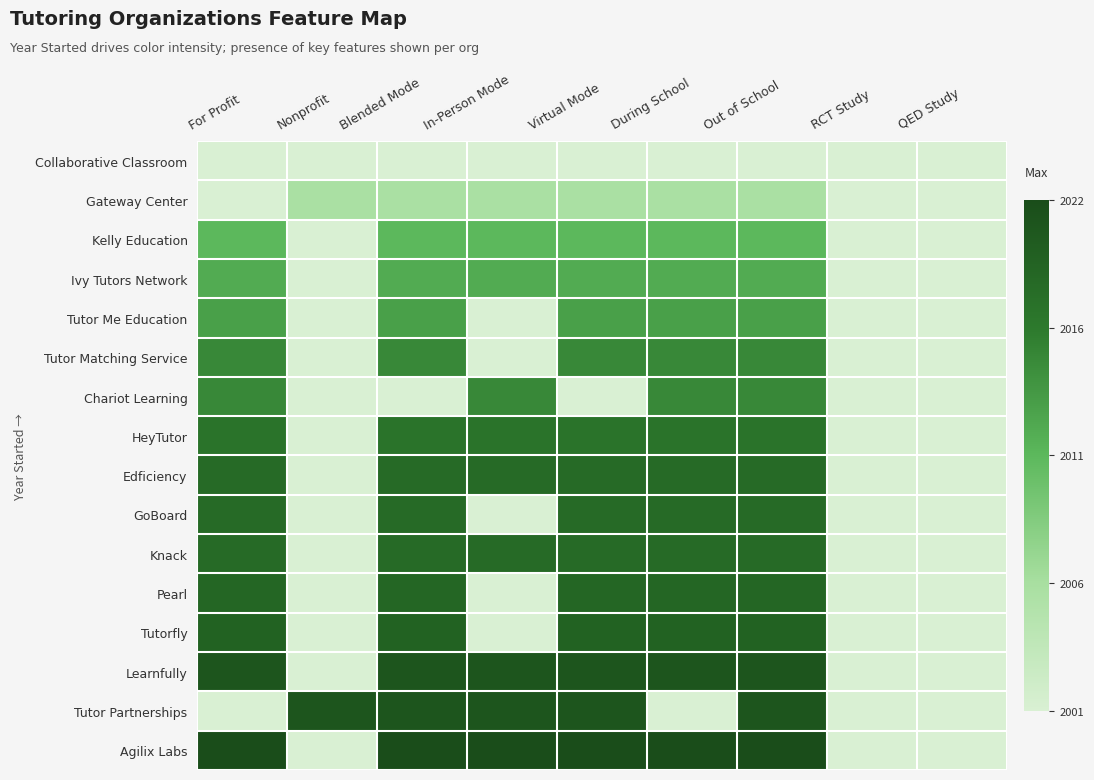

Which series has the largest range (max minus min)?

Agilix Labs